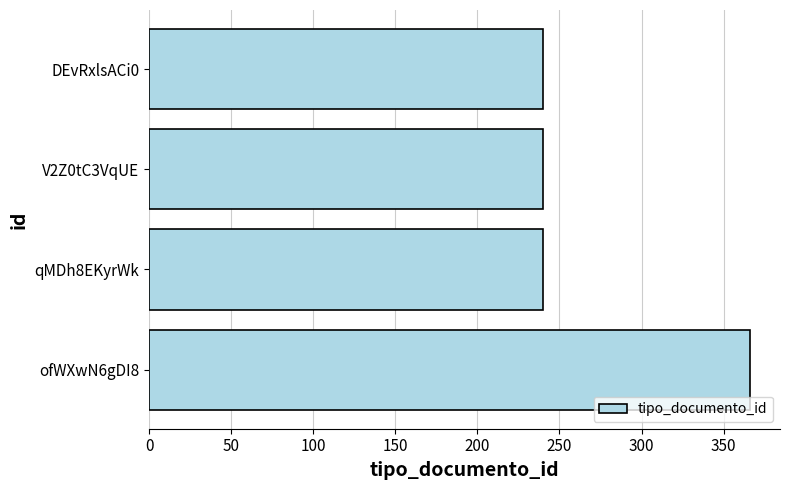

Are the bars grouped side by side (vs. stacked)?

No